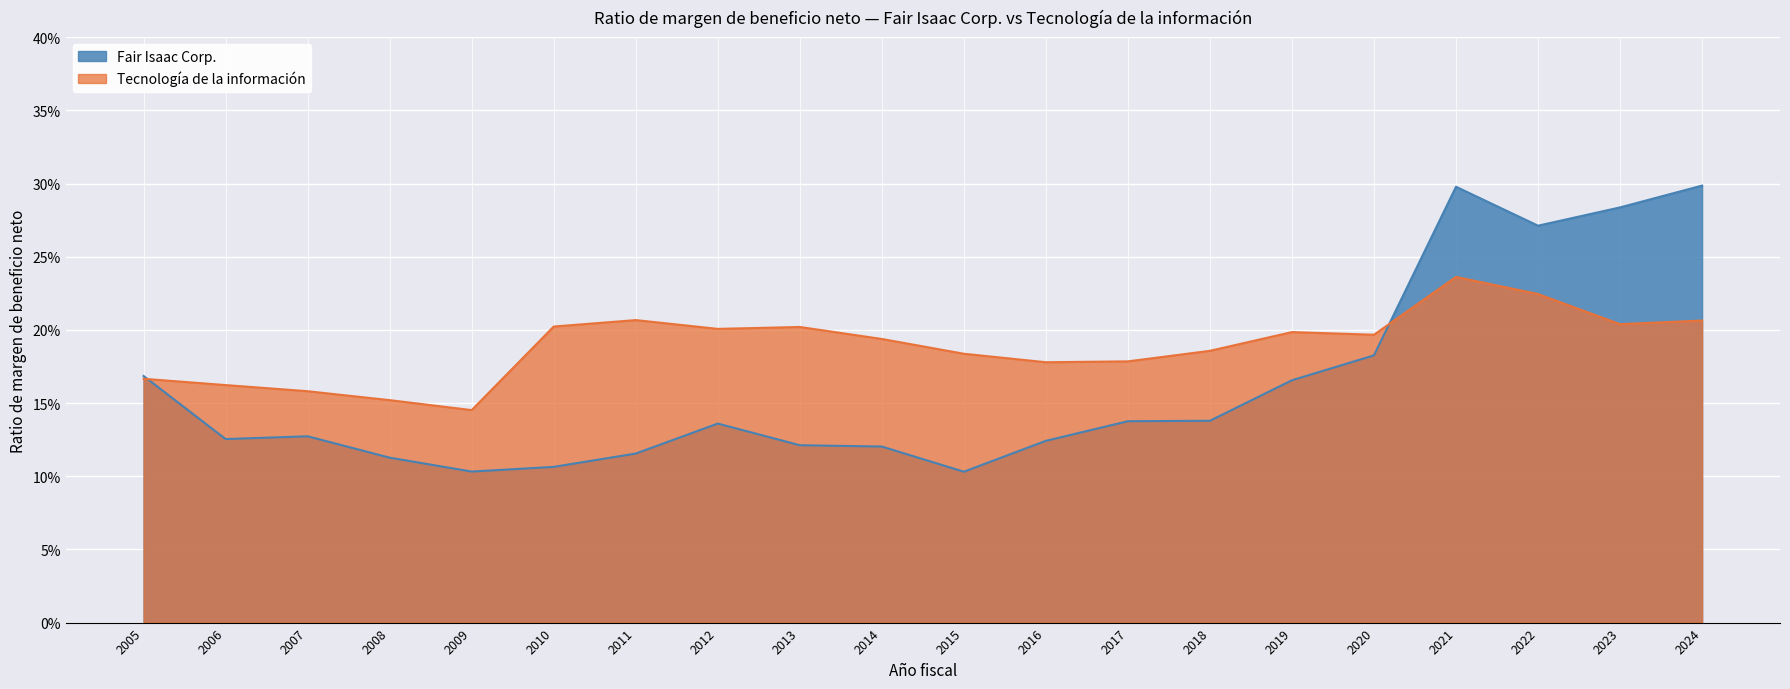

What is the value of the Tecnología de la información point at the 2nd from the left?

0.2